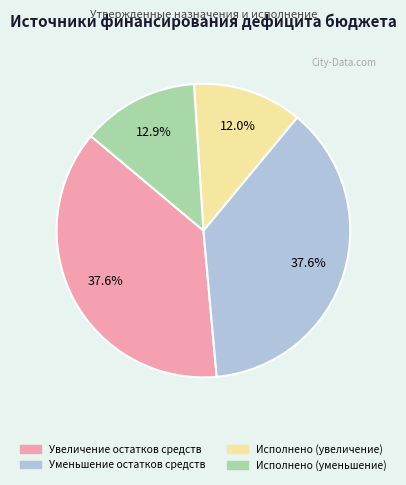

What is the total percentage of Исполнено (увеличение) and Уменьшение остатков средств?

49.6%